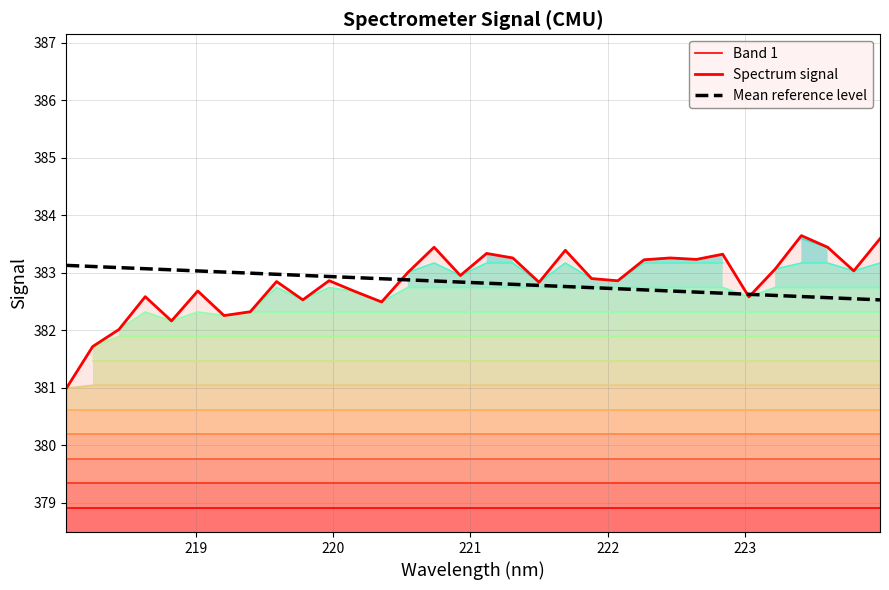

Which series has the largest total across all categories?

Mean reference level